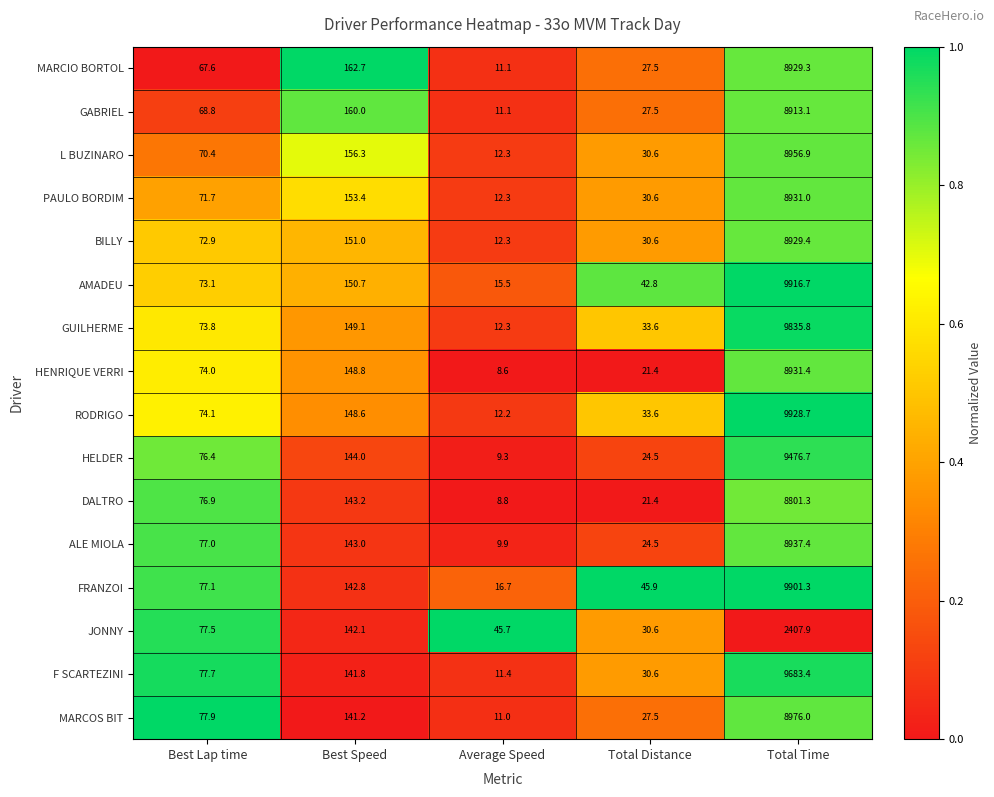

What is the average value of the HENRIQUE VERRI series?

1836.8